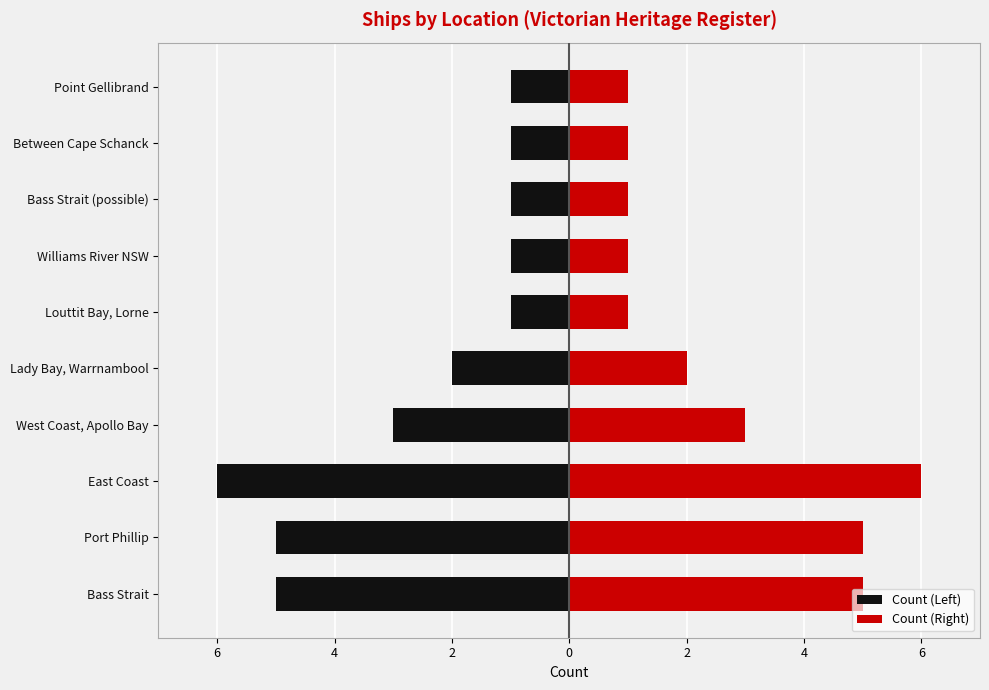

The value of Count (Right) at Bass Strait (possible) is 0. True or false?

False